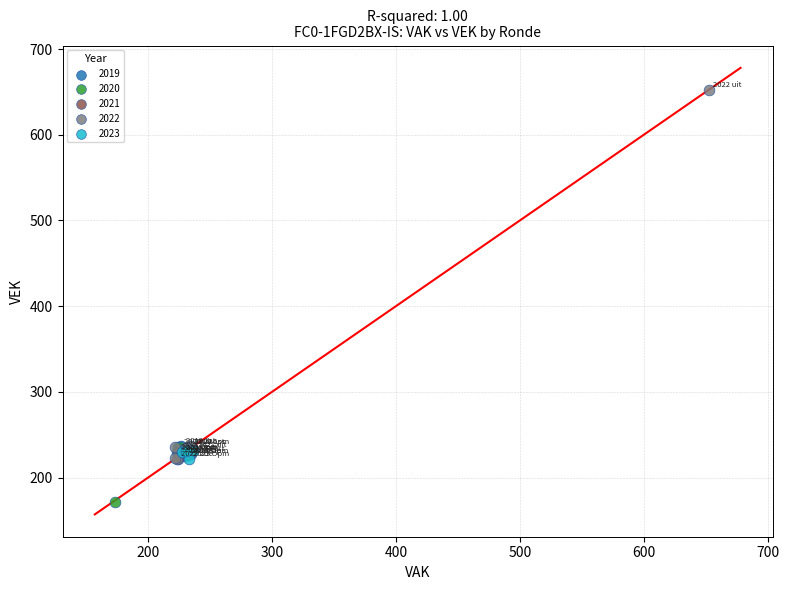

Which series contains the highest Y value?

2022